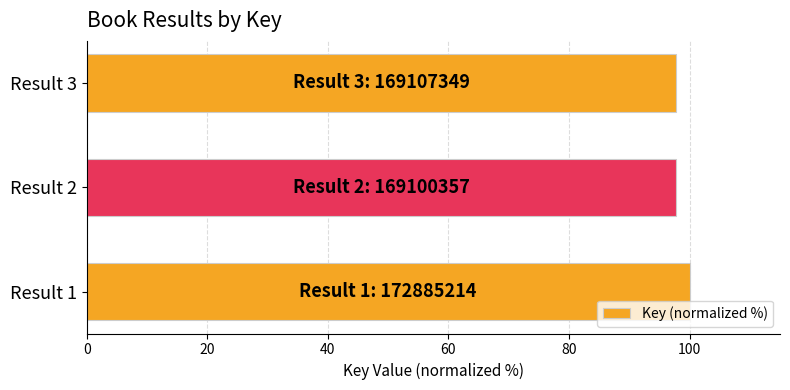

What is the smallest value displayed?

97.8